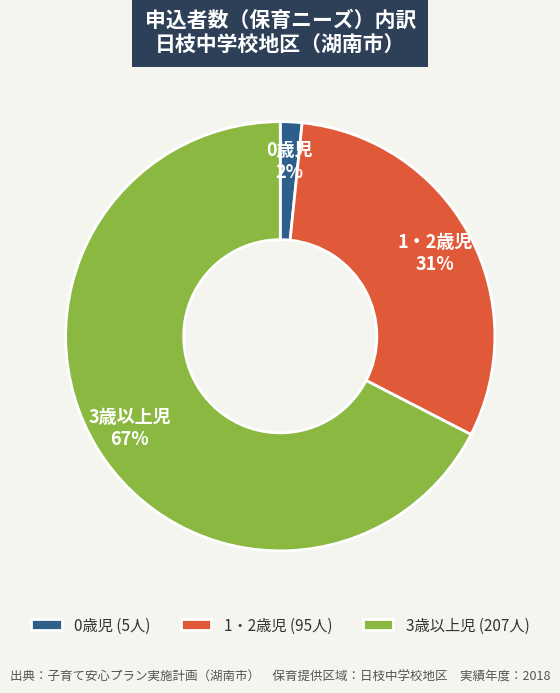

The 3歳以上児 slice represents 53% of the pie. True or false?

False